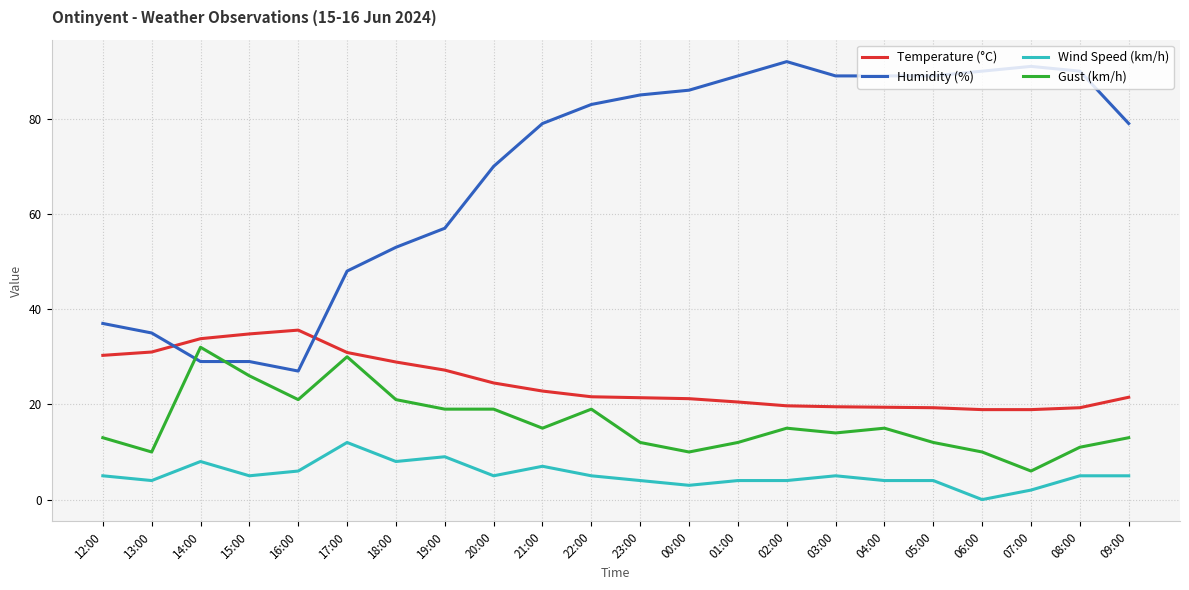

The Gust (km/h) series shows 7.9 at 12:00. True or false?

False